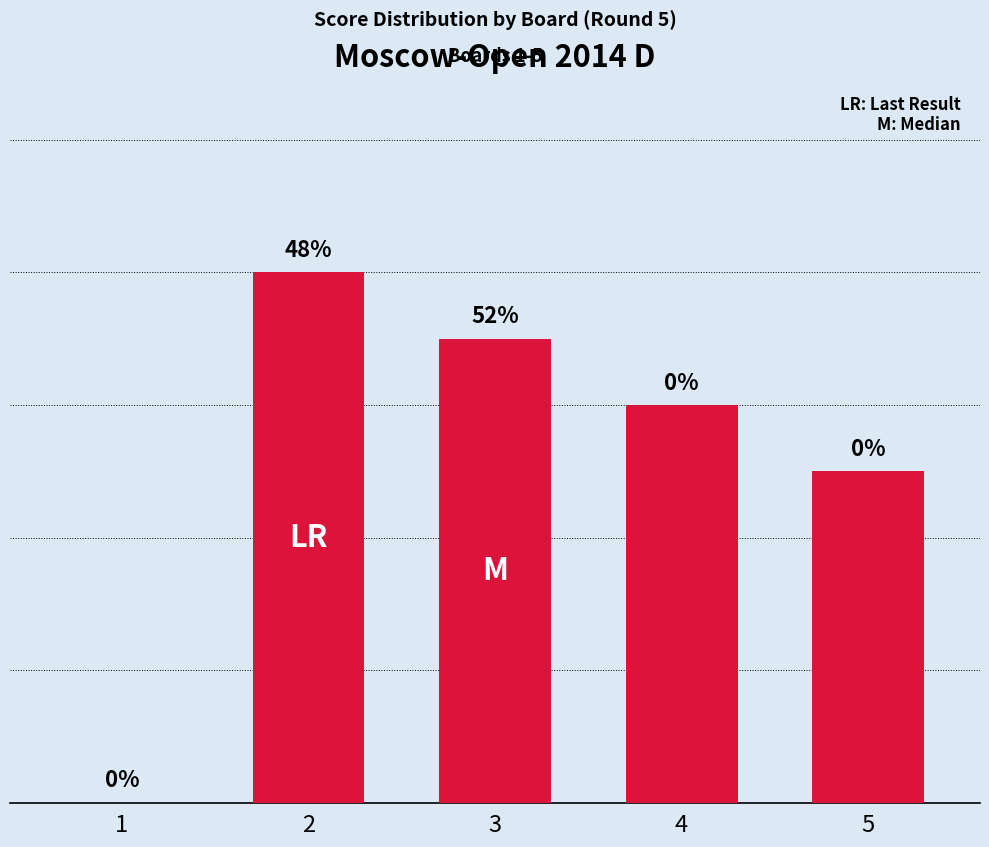

Reading left to right, extract all data points from this chart.

1=0.0	2=4.0	3=3.5	4=3.0	5=2.5